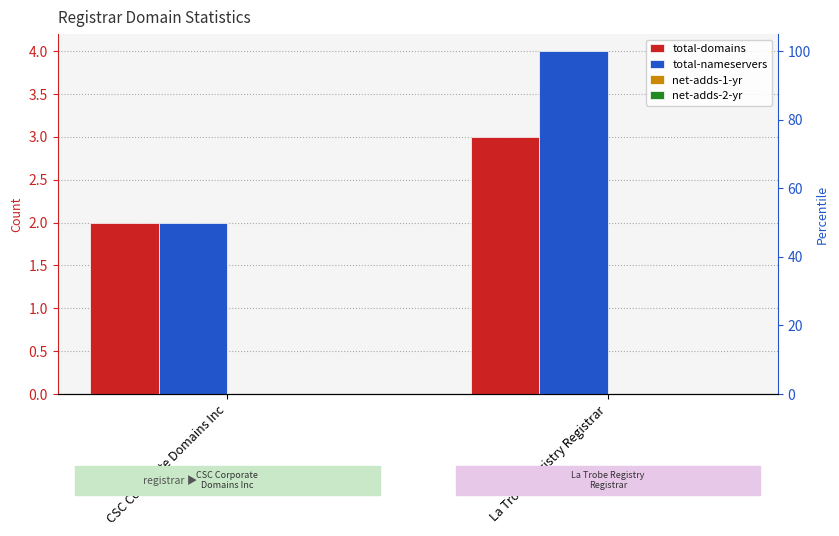

What is the difference between the highest and lowest values at CSC Corporate Domains Inc?

2